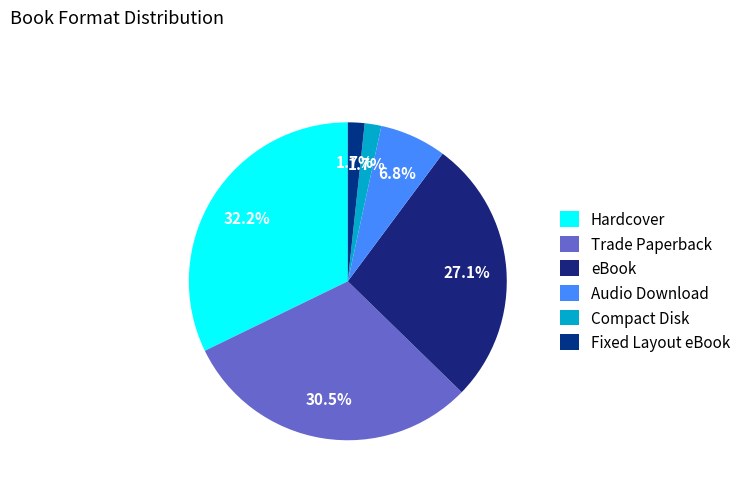

To the nearest percent, what percentage of the pie is Fixed Layout eBook?

2%